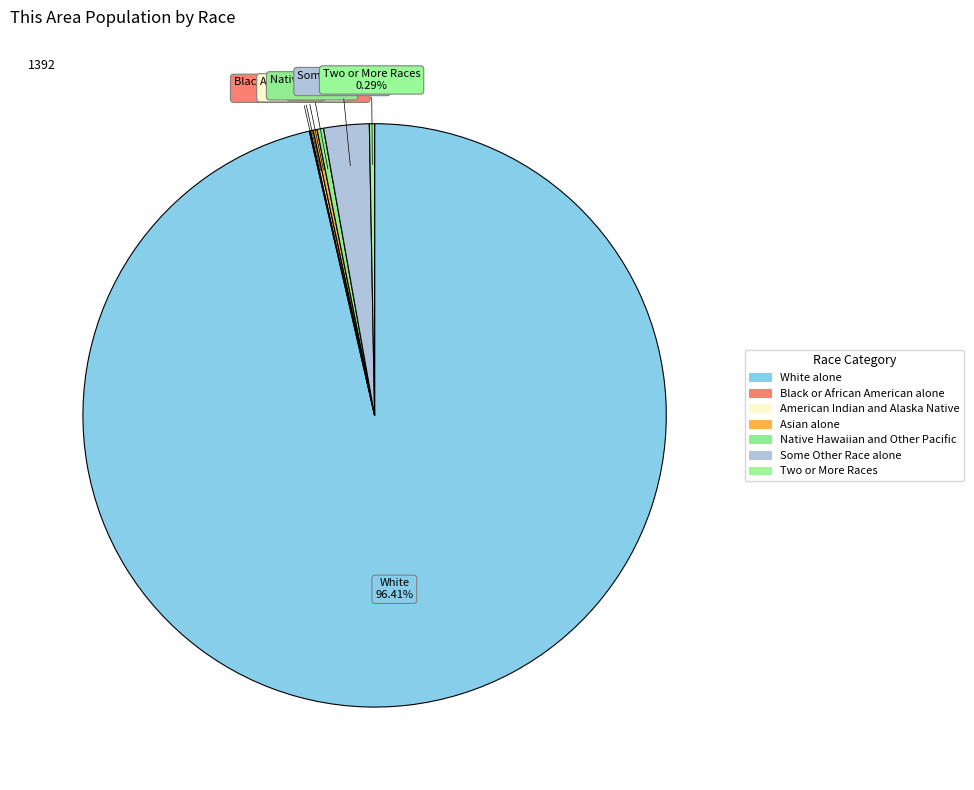

What portion of the pie excludes Asian alone?

99.8%